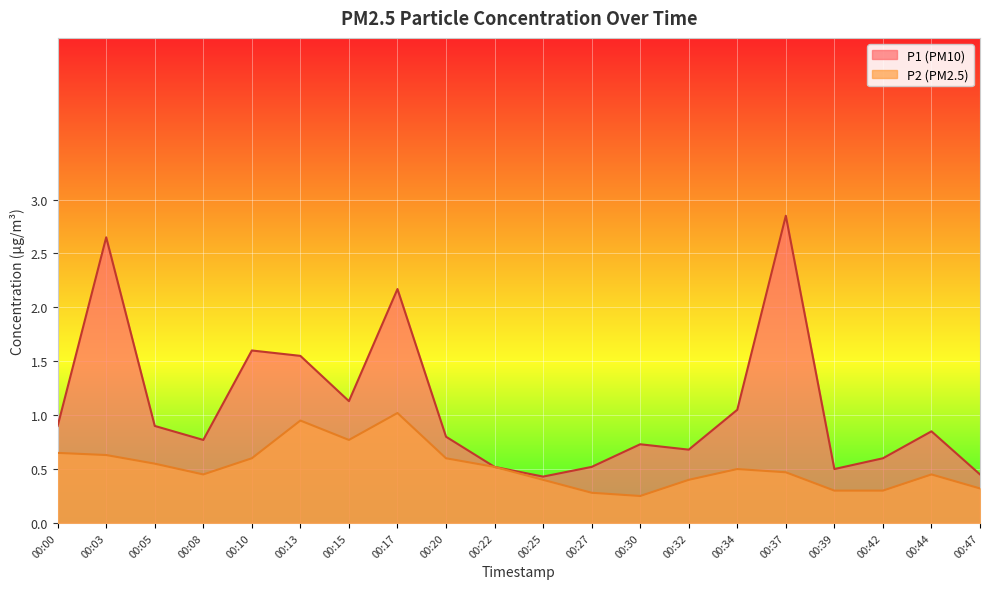

True or false: P1 and P2 cross at least once.

False